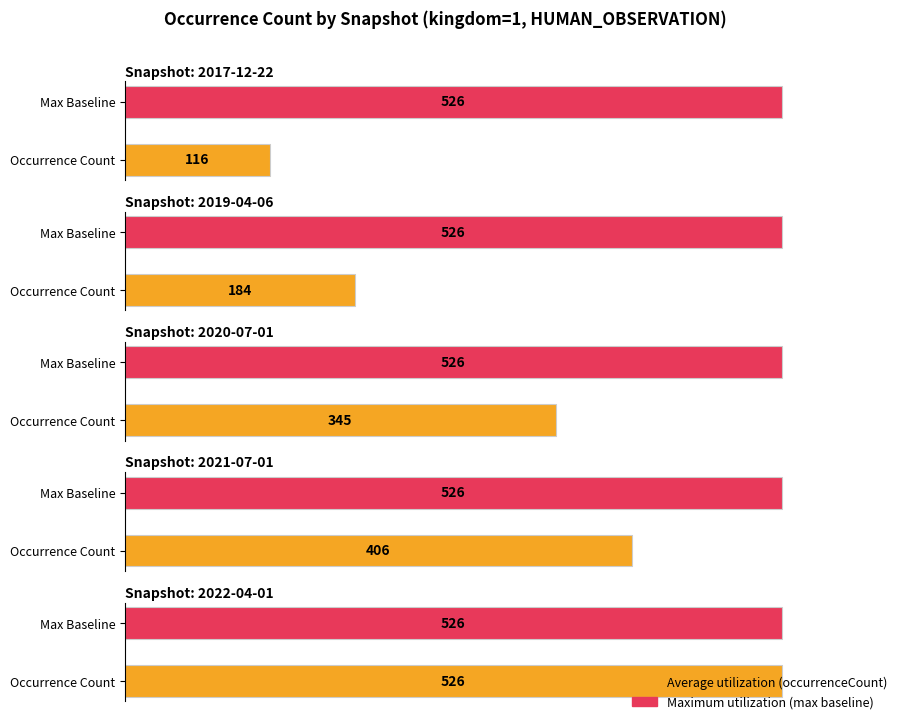

At which label does Average utilization reach its minimum?

2017-12-22